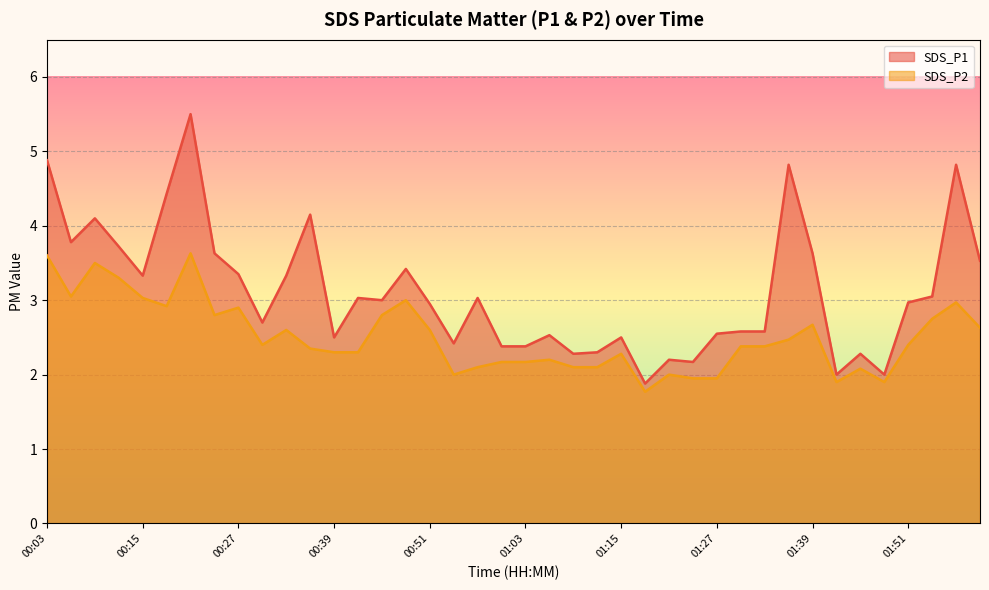

What is the sum of the SDS_P1 values at 01:06 and 00:36?

6.7